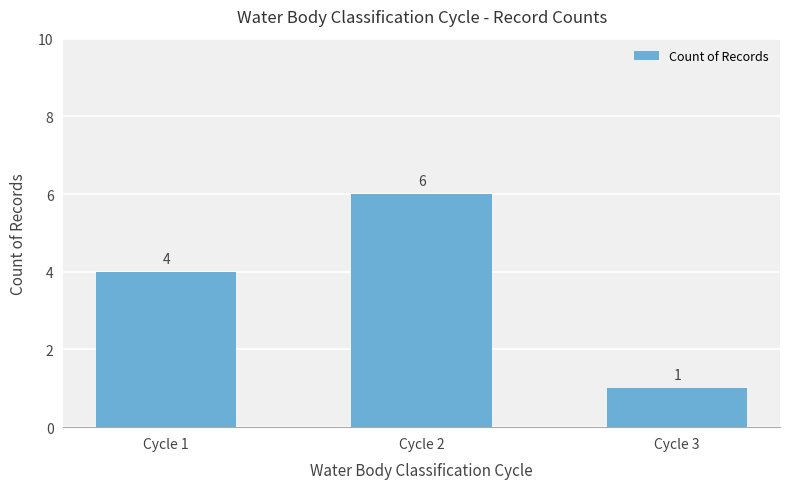

The chart shows a value of 4 at Cycle 1. True or false?

True